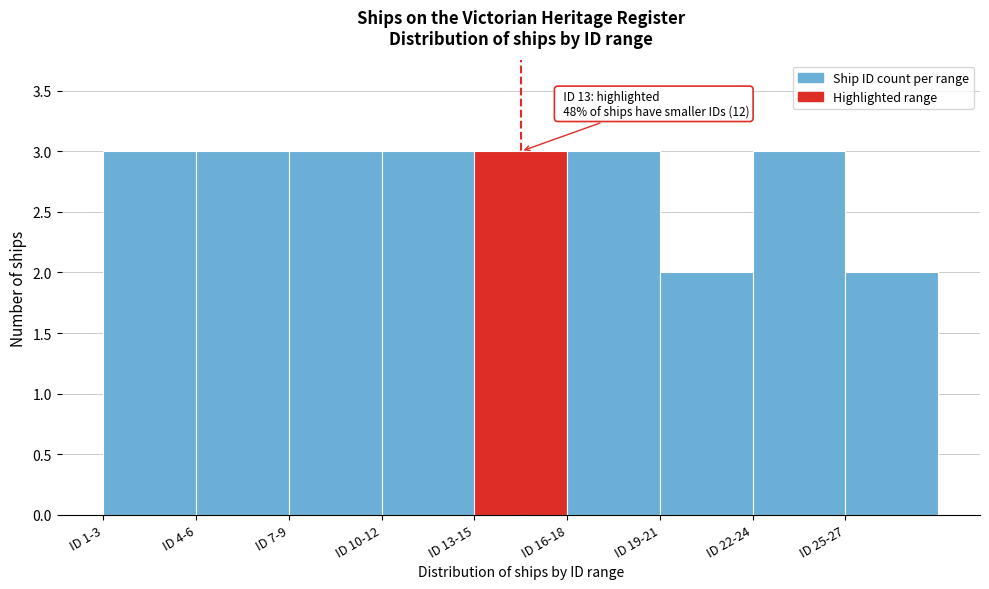

Reading right to left, what are all the values shown in this chart?

2	3	2	3	3	3	3	3	3